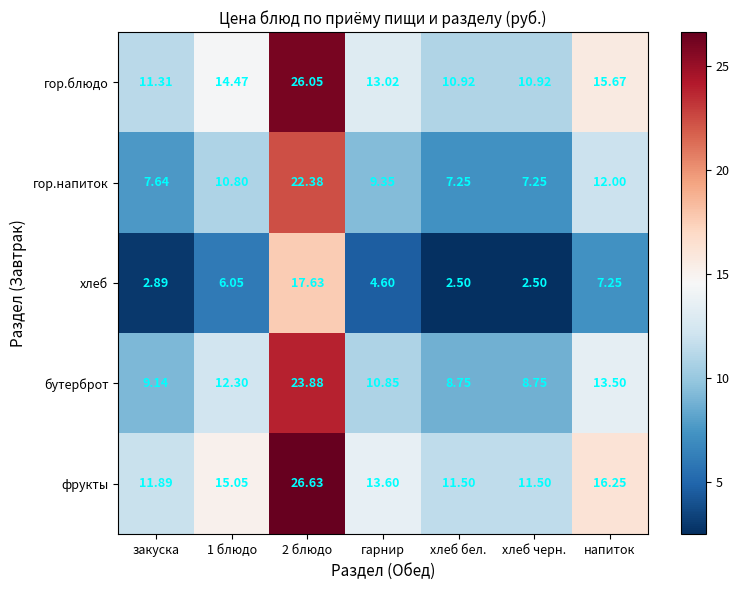

Which series has the largest total across all categories?

фрукты